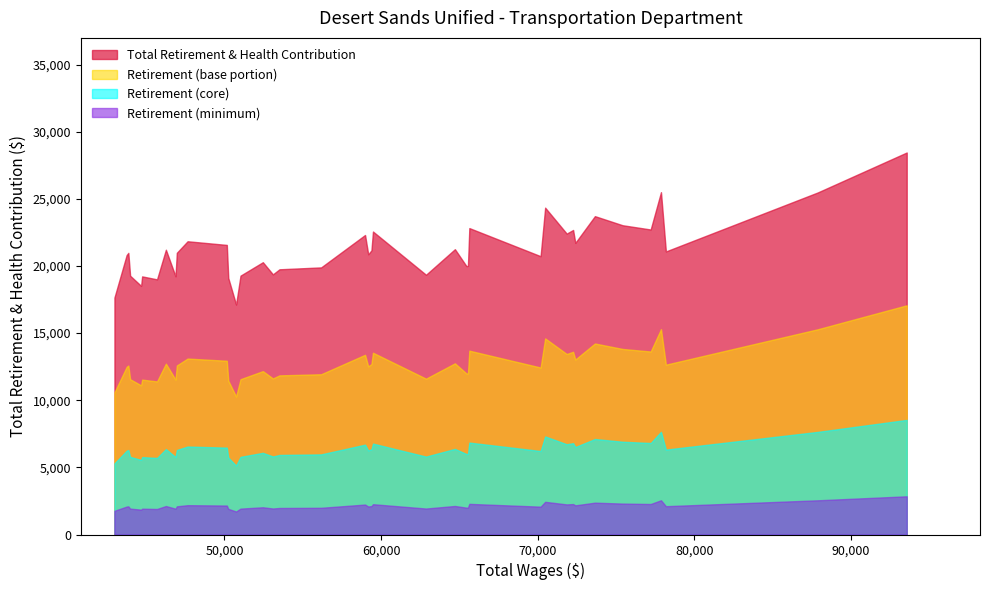

True or false: Total Wages has more than 2 interior local peaks.

False